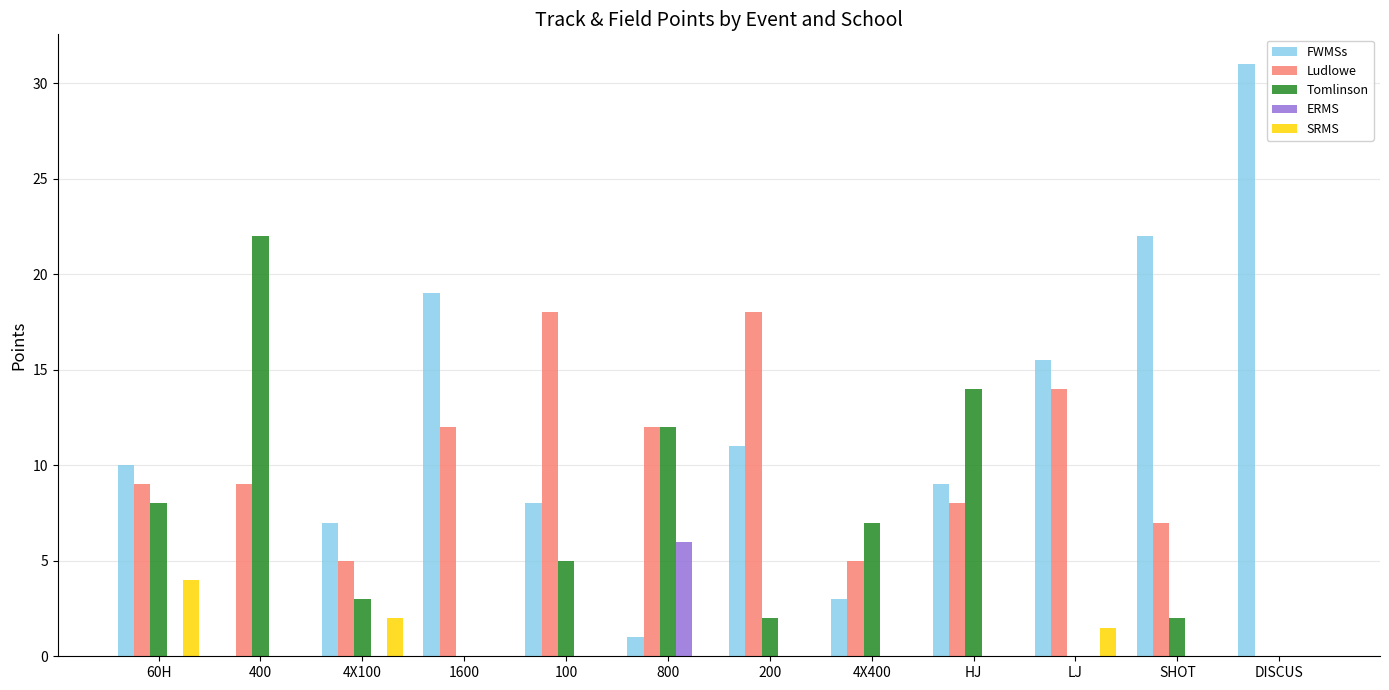

What is the highest value of the Ludlowe series?

18.0